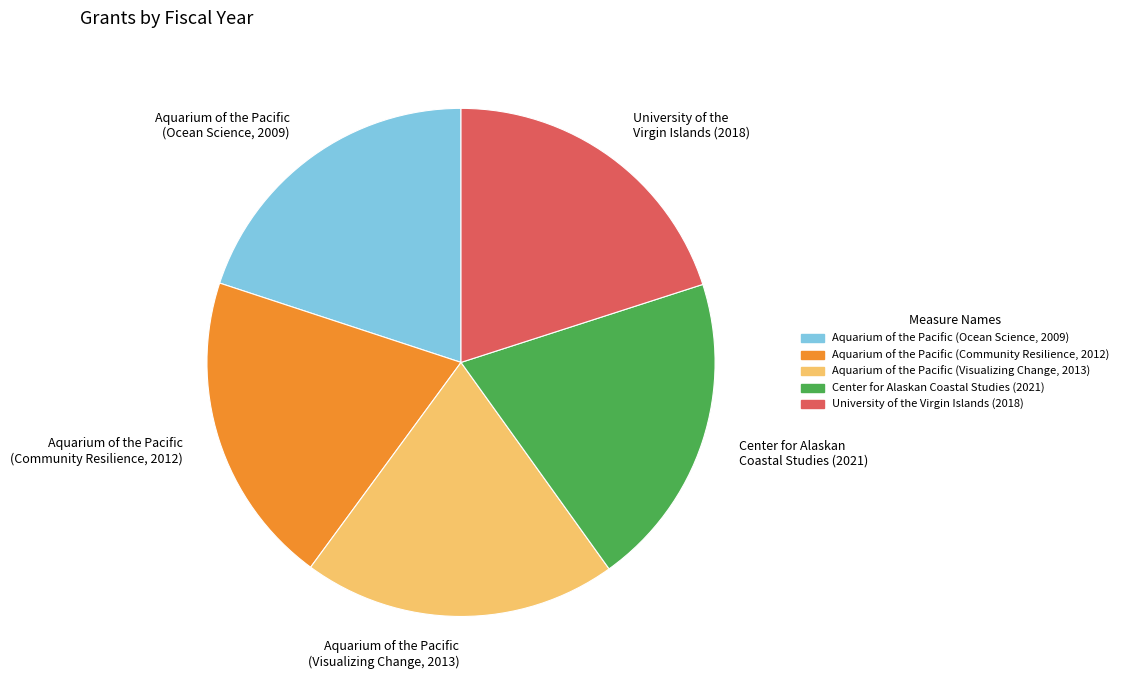

Does Center for Alaskan Coastal Studies (2021) account for over 50% of the chart?

No